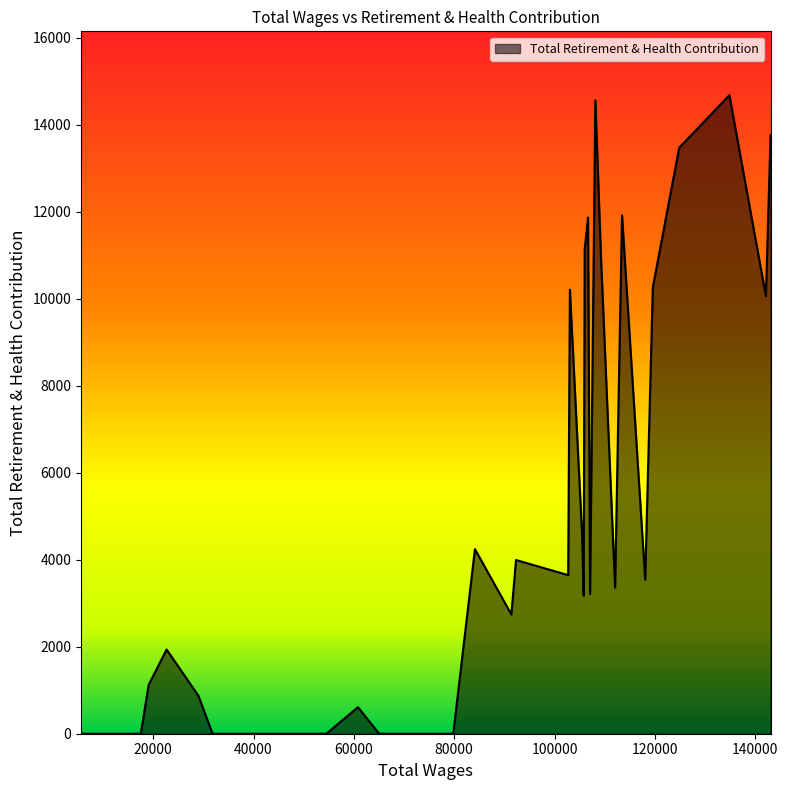

What is the difference between the maximum and minimum values?

14681